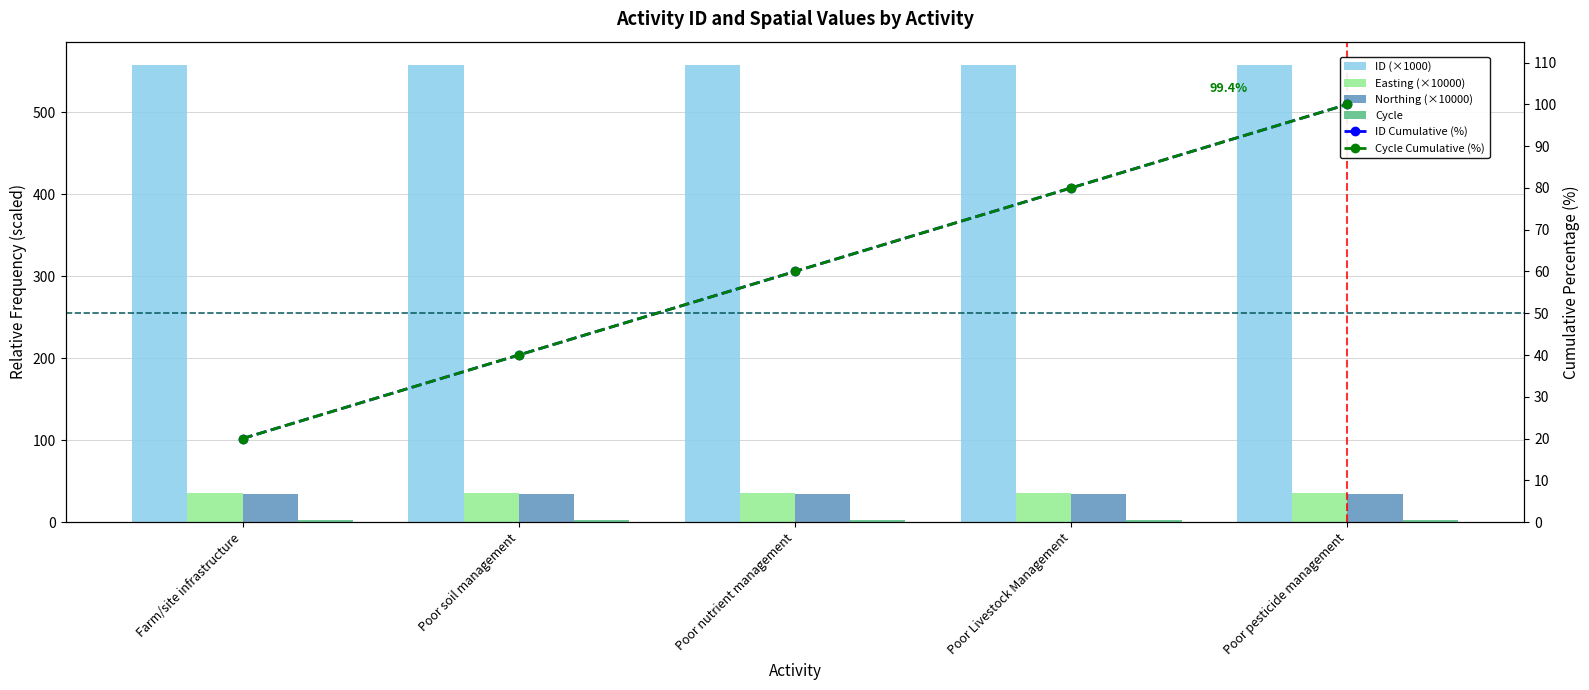

At which label does ID Cumulative (%) reach its peak?

Poor pesticide management